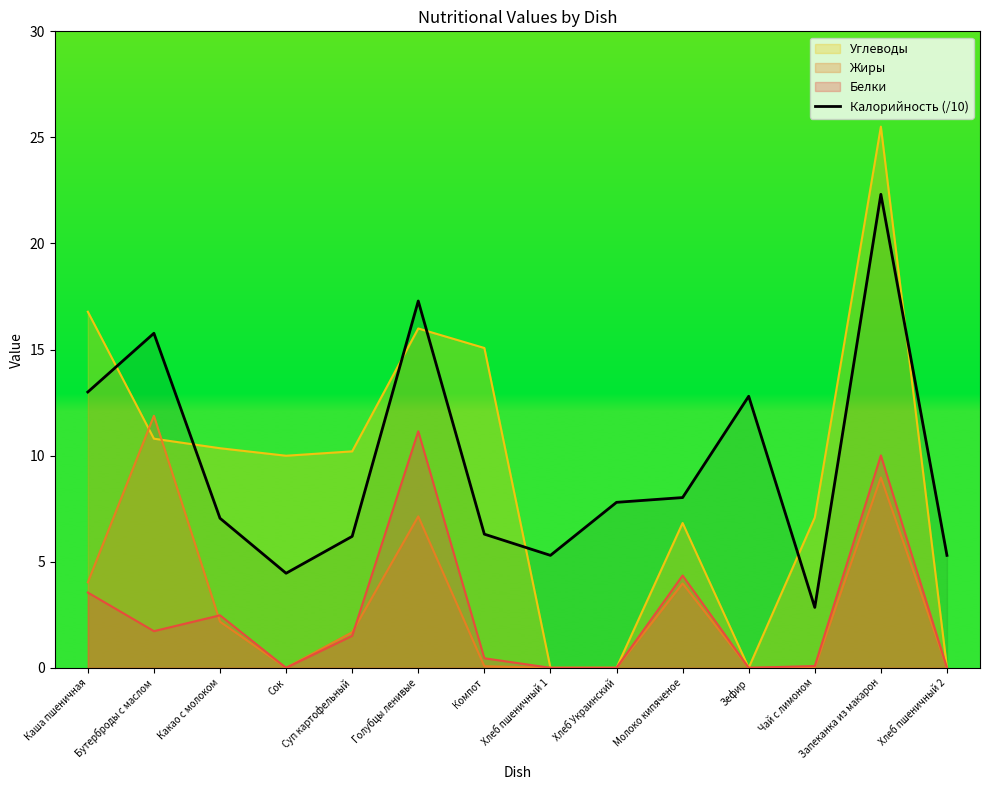

List the labels in order of value, largest first.

Запеканка из макарон, Голубцы ленивые, Бутерброды с маслом, Каша пшеничная, Зефир, Молоко кипяченое, Хлеб Украинский, Какао с молоком, Компот, Суп картофельный, Хлеб пшеничный 1, Хлеб пшеничный 2, Сок, Чай с лимоном